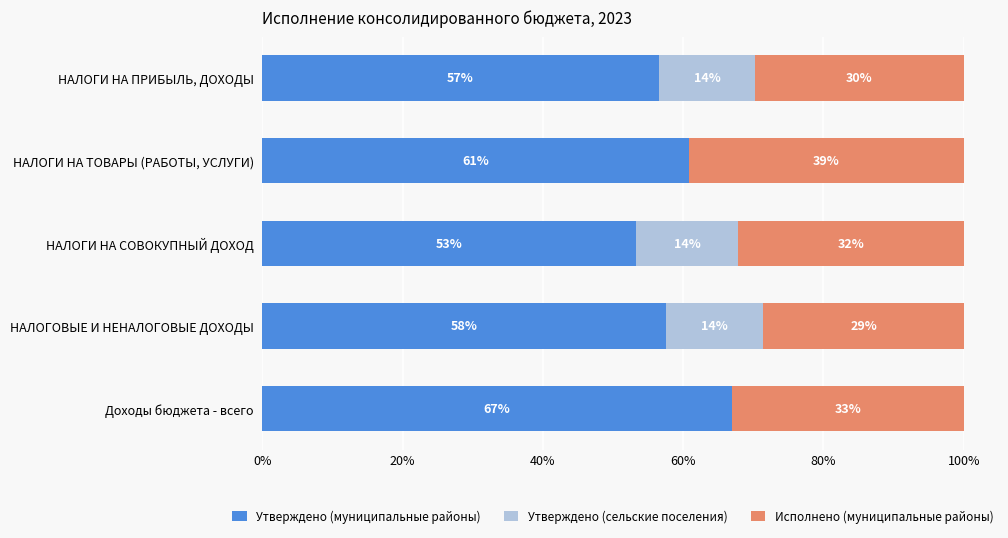

What are all the series names shown in the legend?

Утверждено (муниципальные районы), Утверждено (сельские поселения), Исполнено (муниципальные районы)